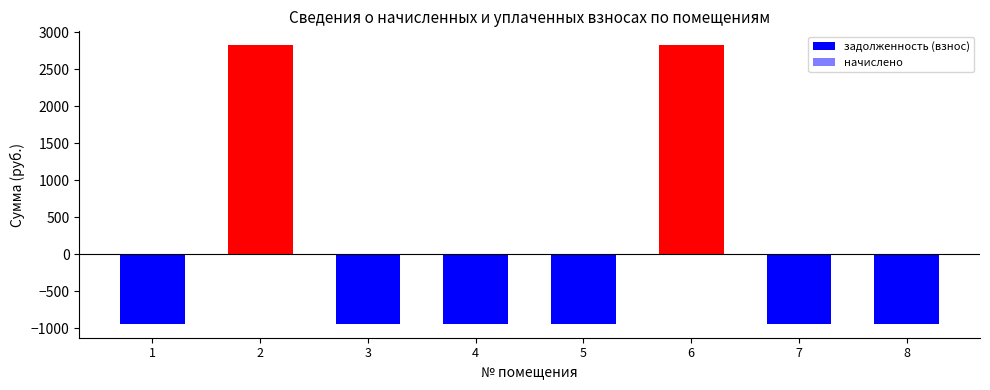

What value does the начислено series have at 6?

117.0